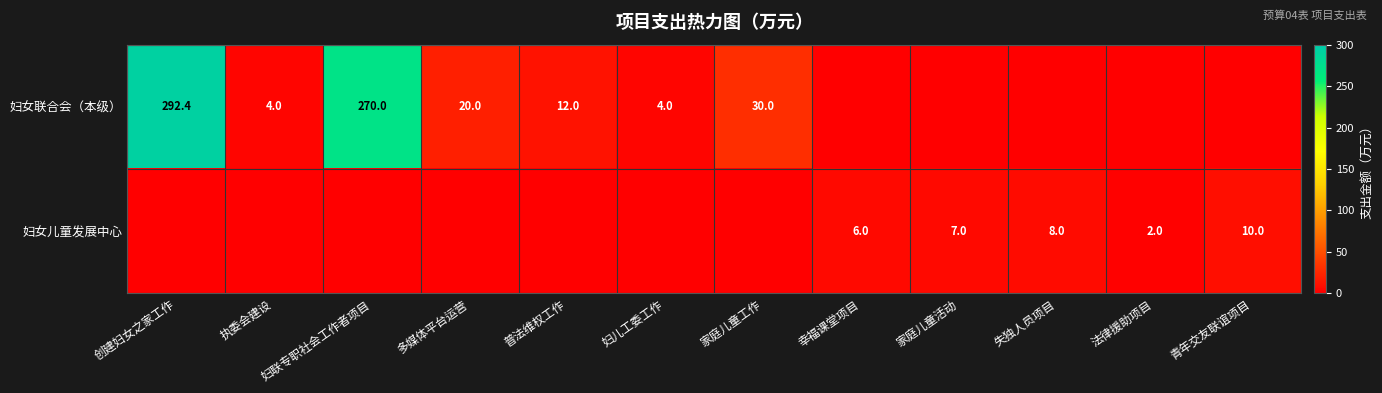

True or false: 妇女联合会（本级） has a value of 292.4 at 创建妇女之家工作.

True